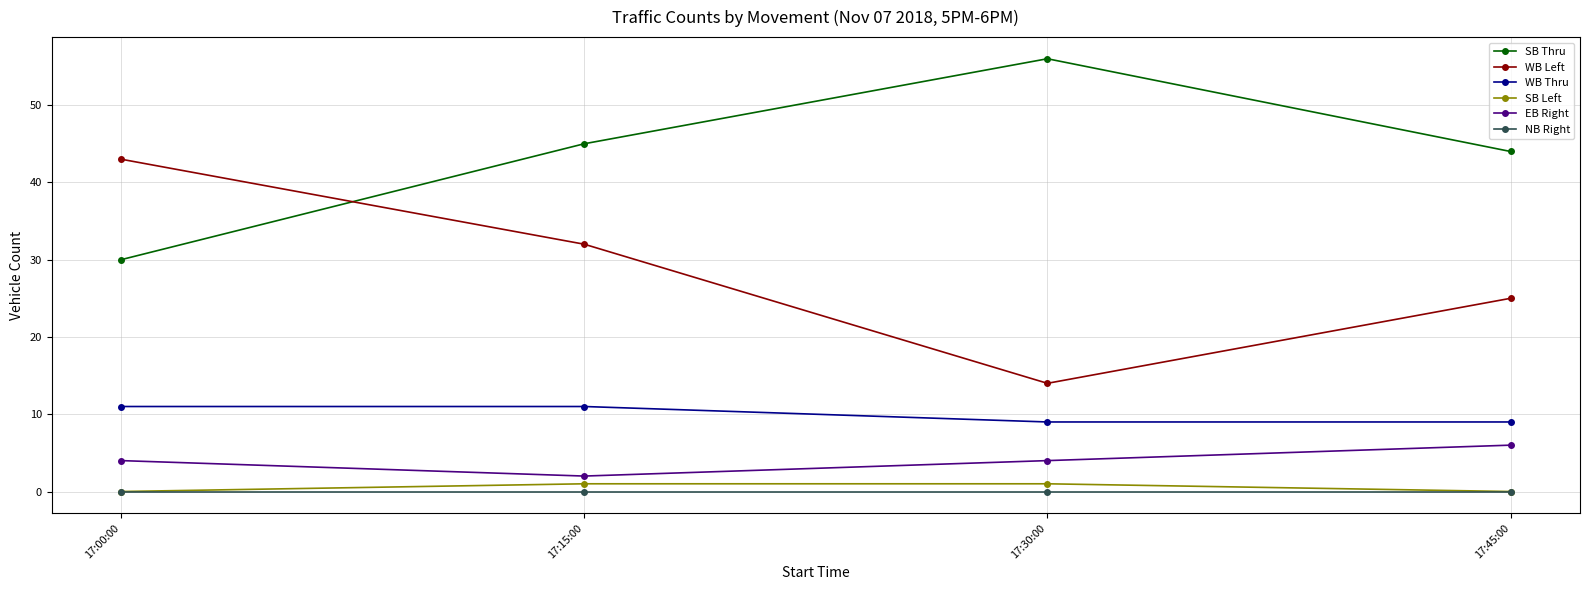

What is the difference between the maximum and minimum values in the SB Left series?

1